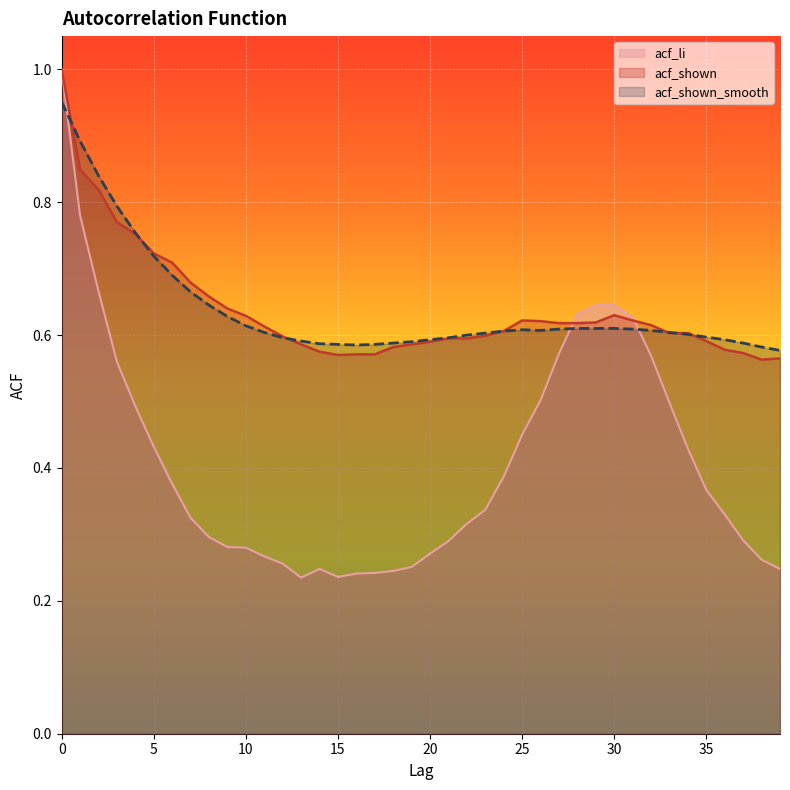

What is the value of the acf_li point at the 21st from the left?

0.3